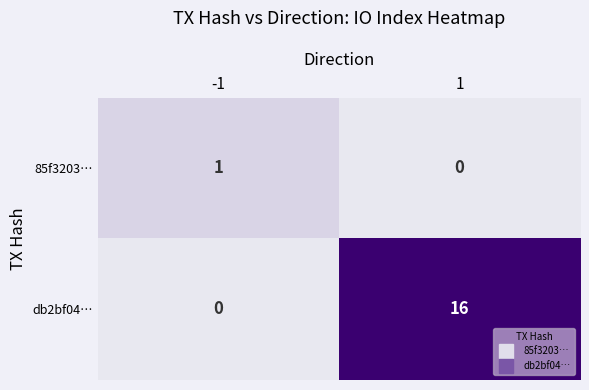

What is the difference between the highest and lowest values at -1?

1